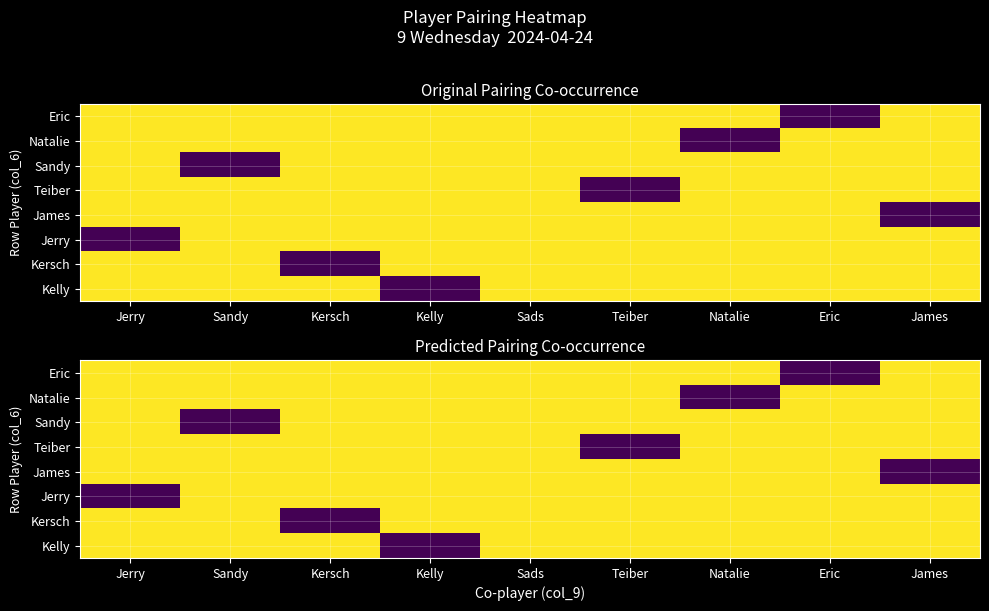

What is the total value across all series at Jerry?

21